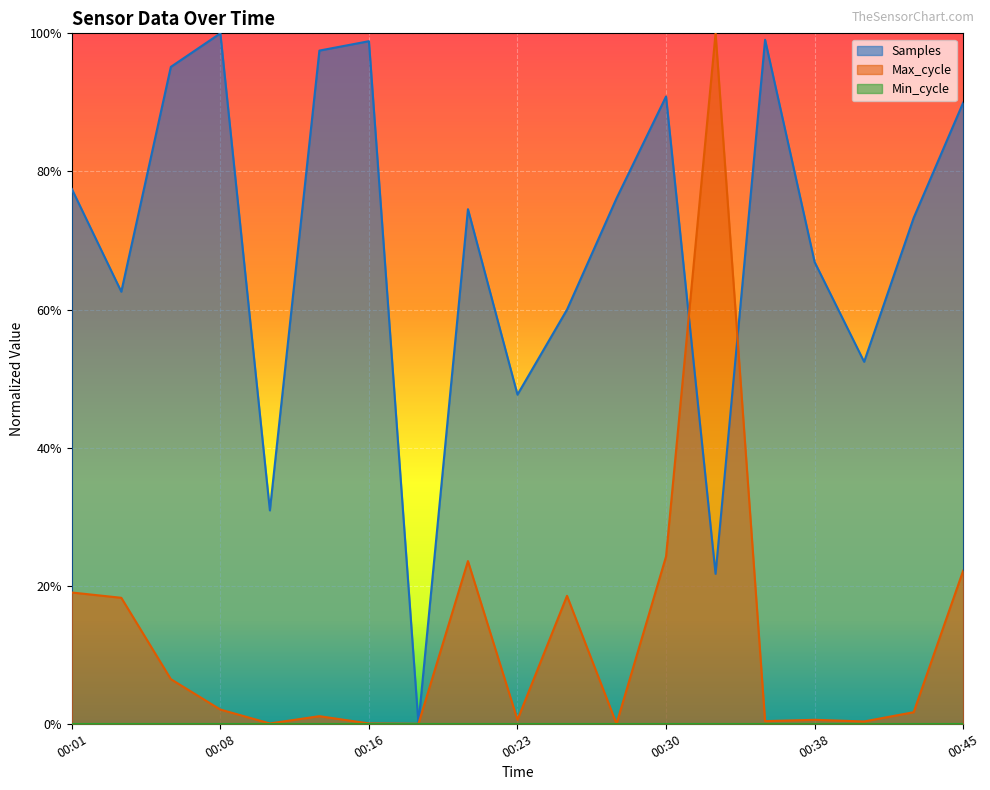

True or false: Samples and Max_cycle cross at least once.

True